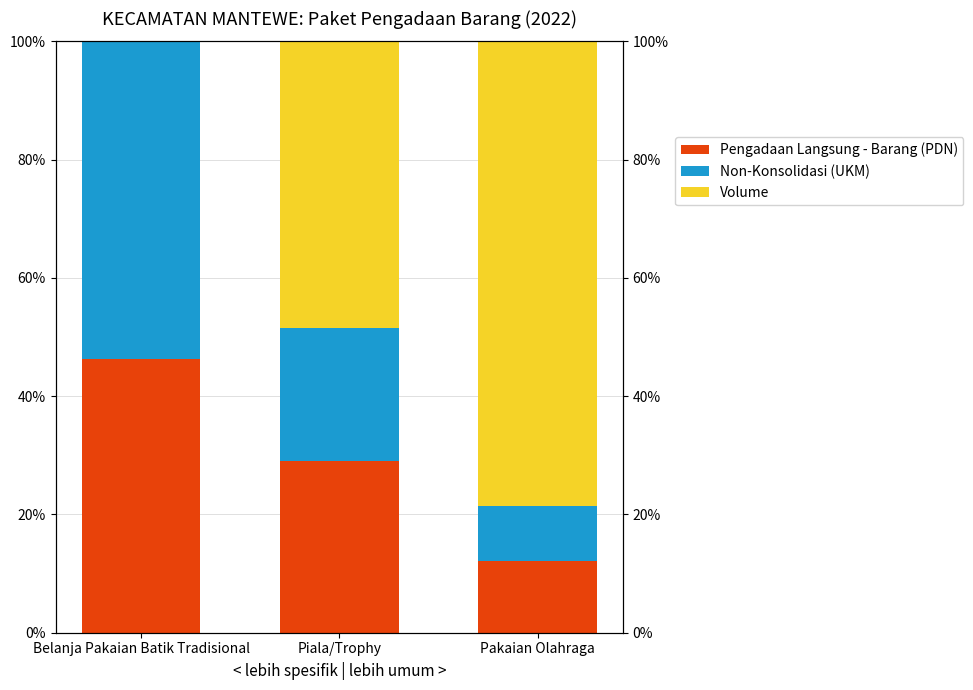

How many bars are there in each group?

3